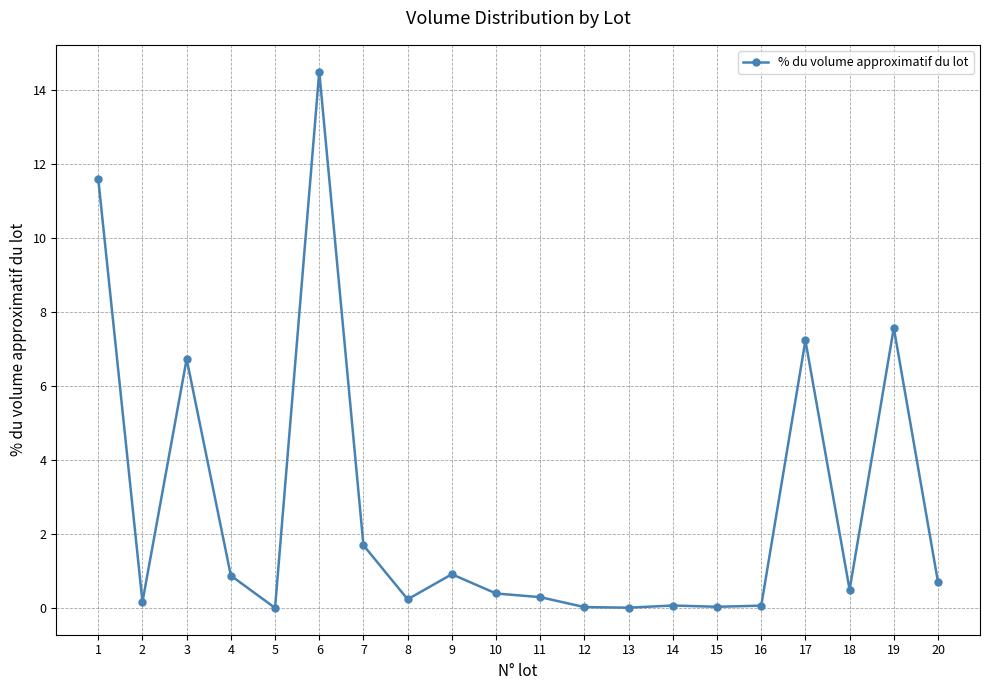

What is the difference between the second highest and second lowest values?

11.6